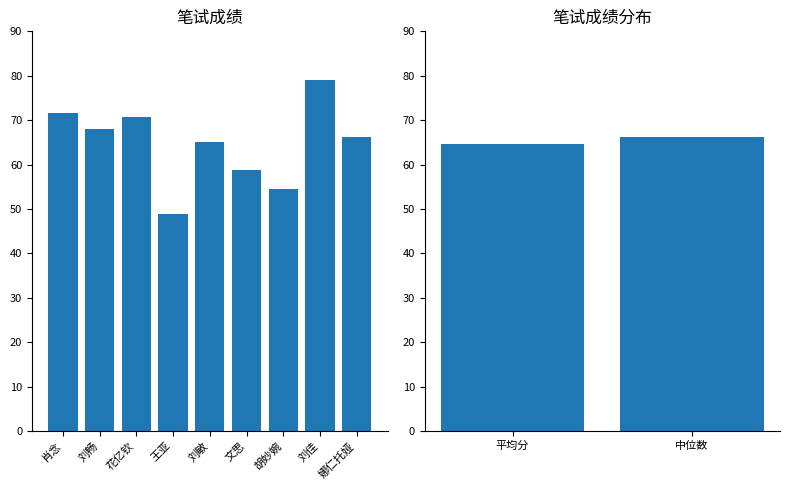

Which category has the highest value across all series?

刘佳